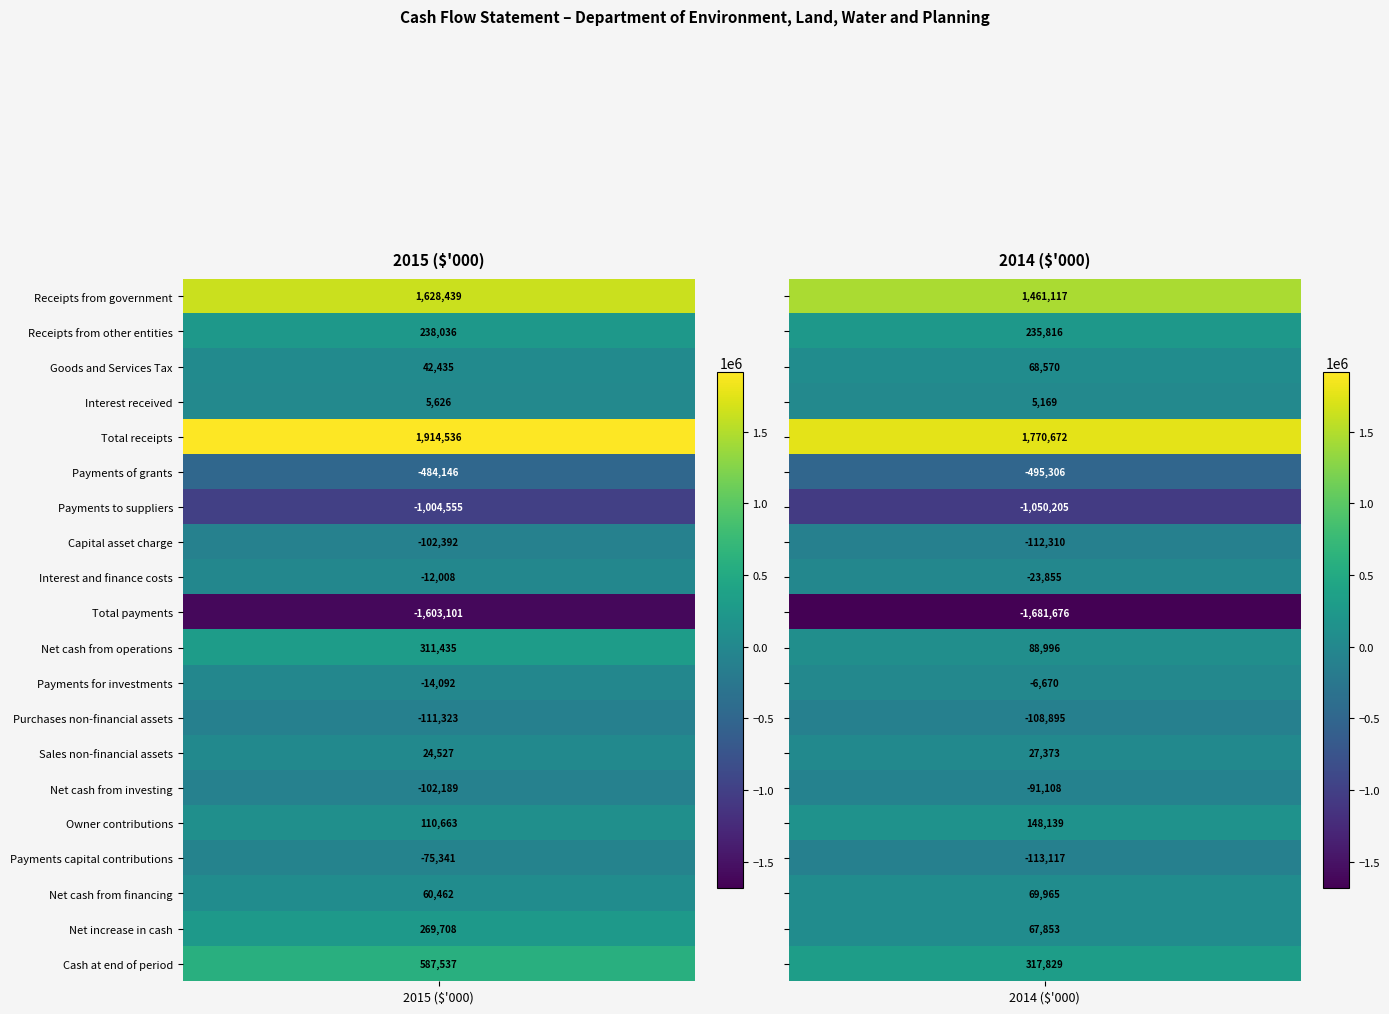

What is the difference between the maximum and minimum values in the Goods and Services Tax series?

26135